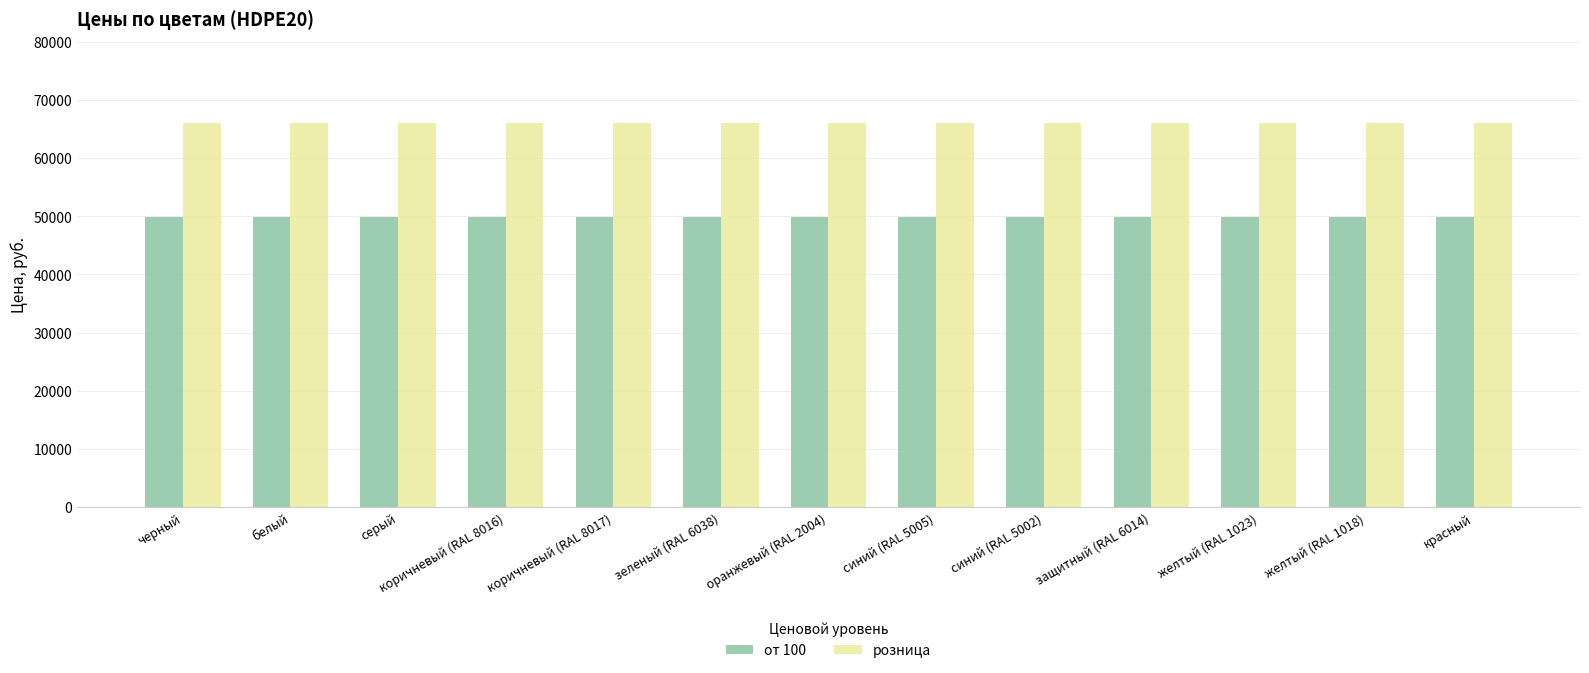

What is the difference between the highest and lowest values at серый?

16100